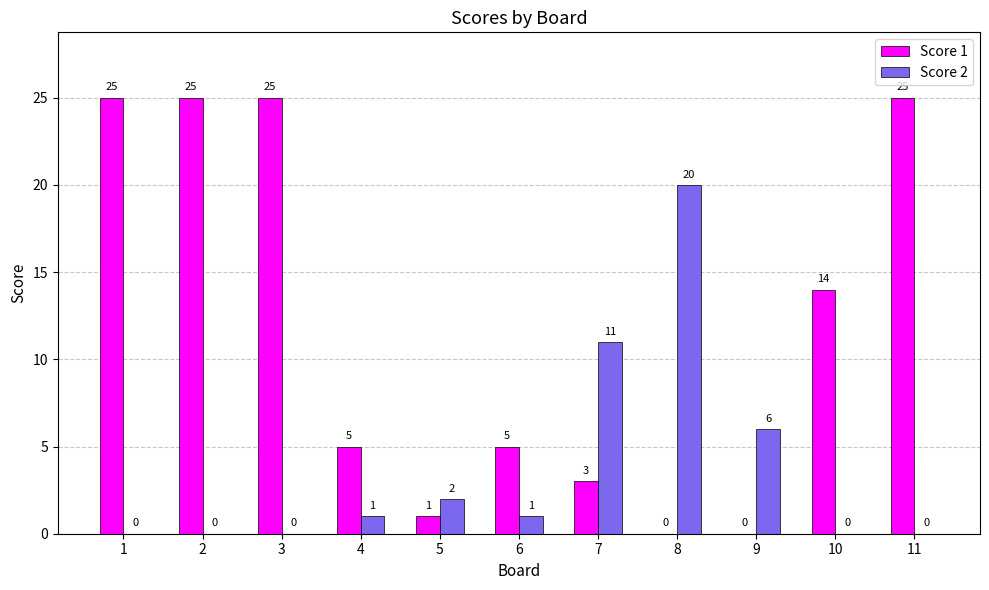

Reading right to left, transcribe all the data shown in this chart.

Score 1: 25	14	0	0	3	5	1	5	25	25	25
Score 2: 0	0	6	20	11	1	2	1	0	0	0